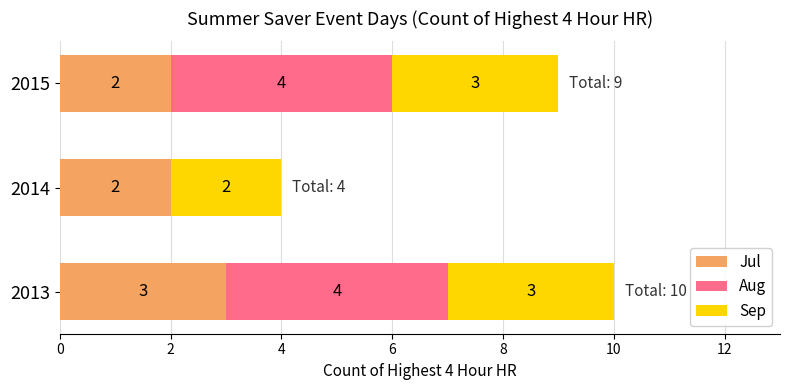

How many distinct data groups are displayed?

3